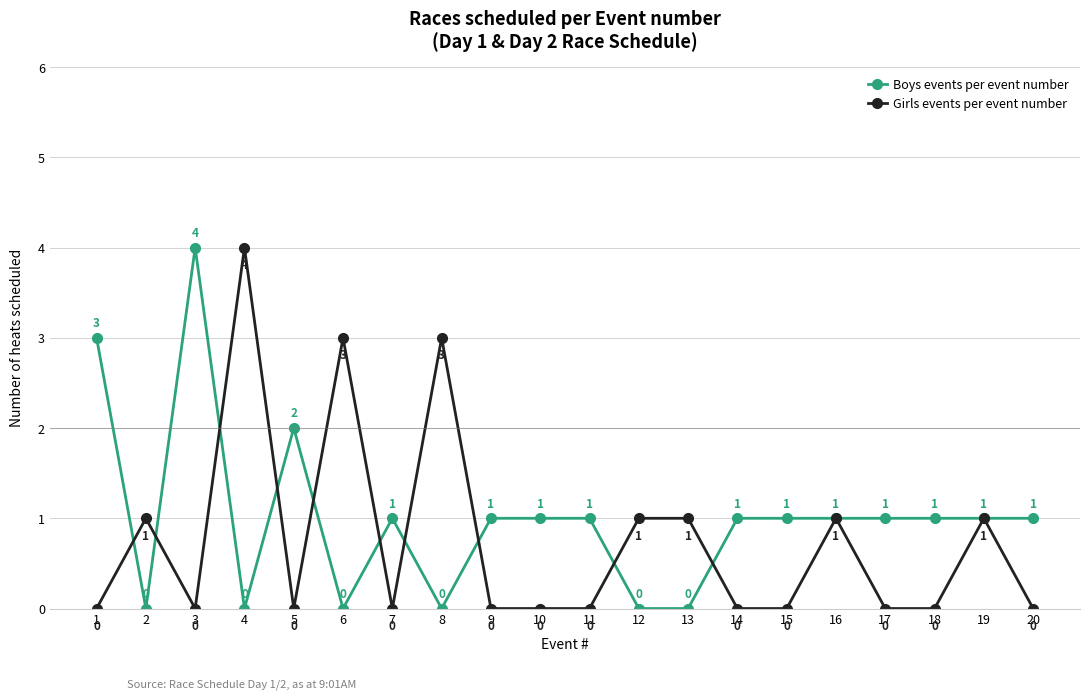

At which label does Boys events per event number reach its peak?

3